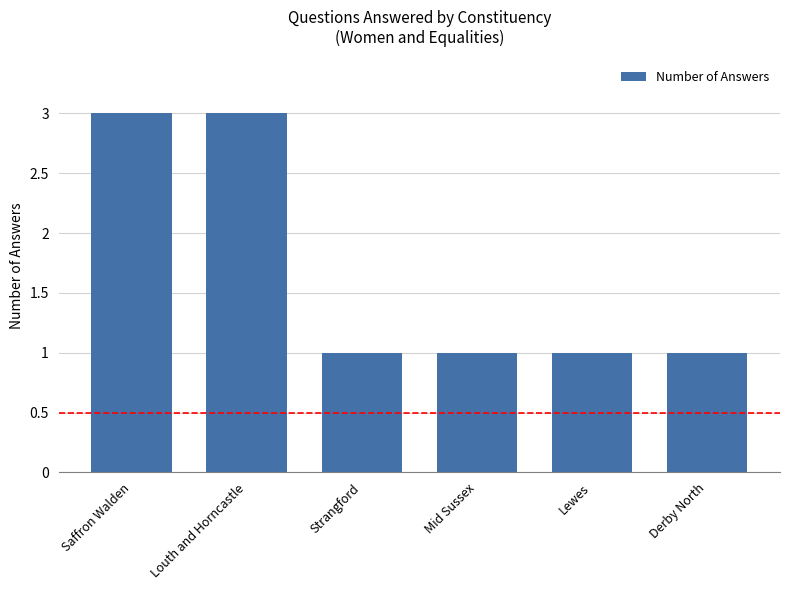

Is it true that the value at Mid Sussex is 2?

False